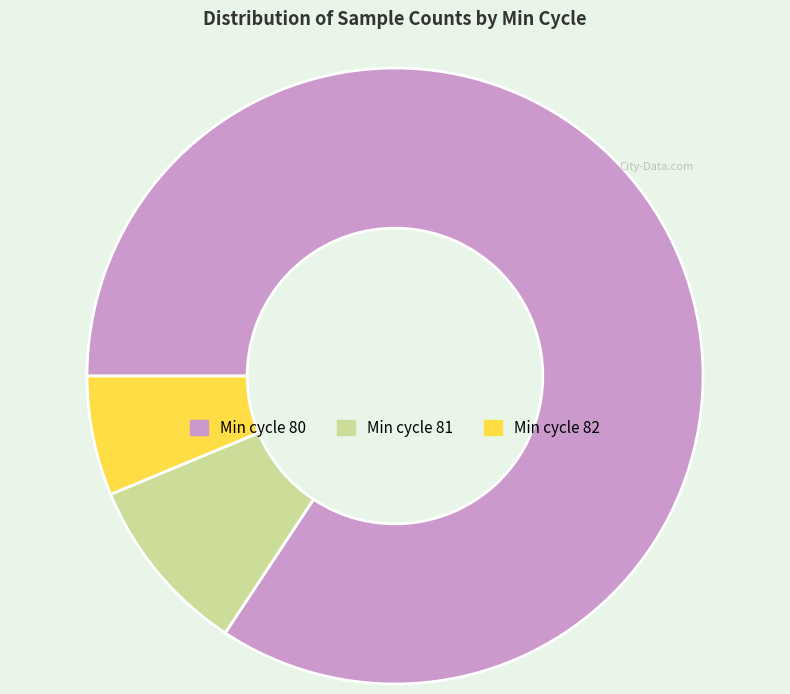

Is there any slice that represents more than half of the pie?

Yes